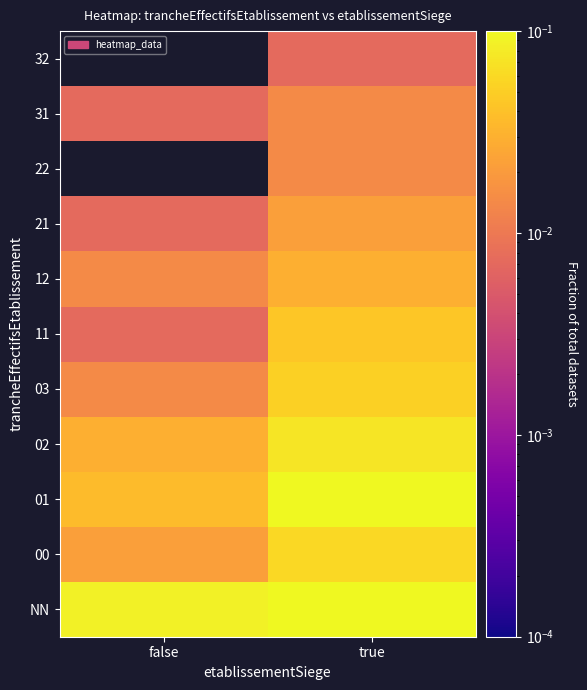

List the labels in order of 02 value, smallest first.

false, true